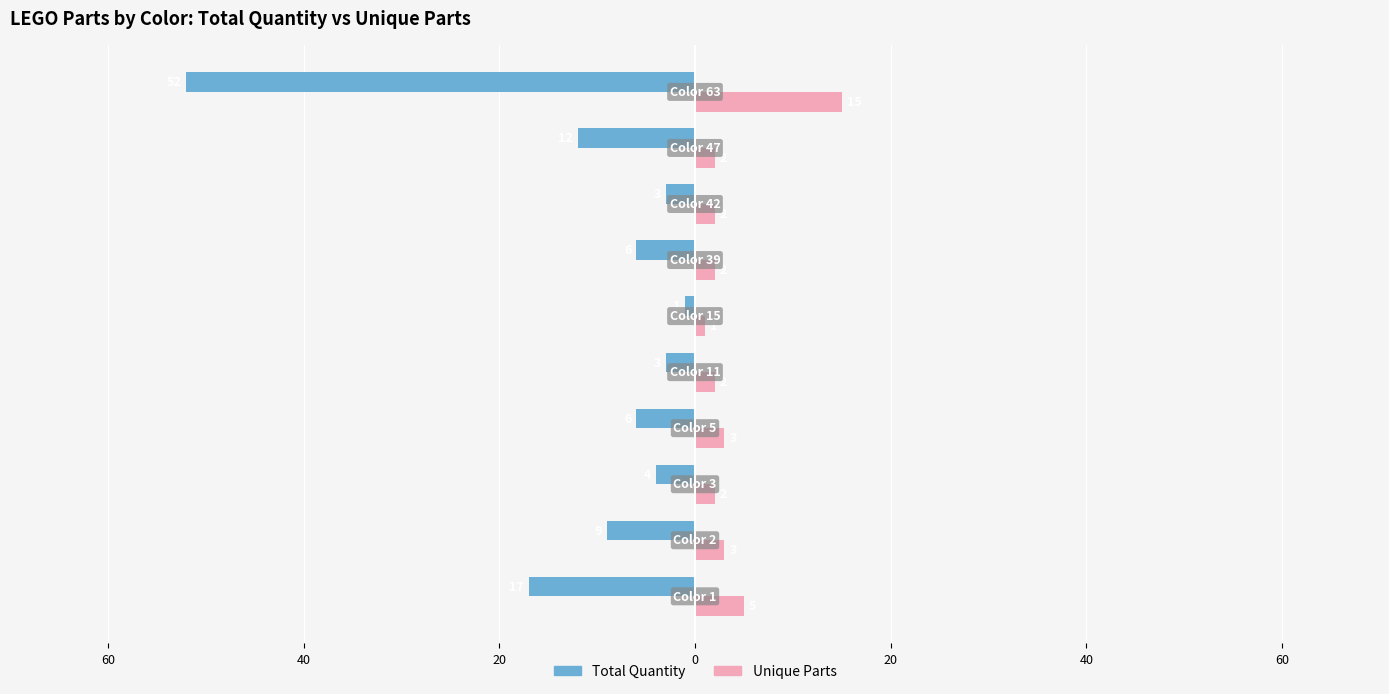

What are all the series names shown in the legend?

Total Quantity, Unique Parts